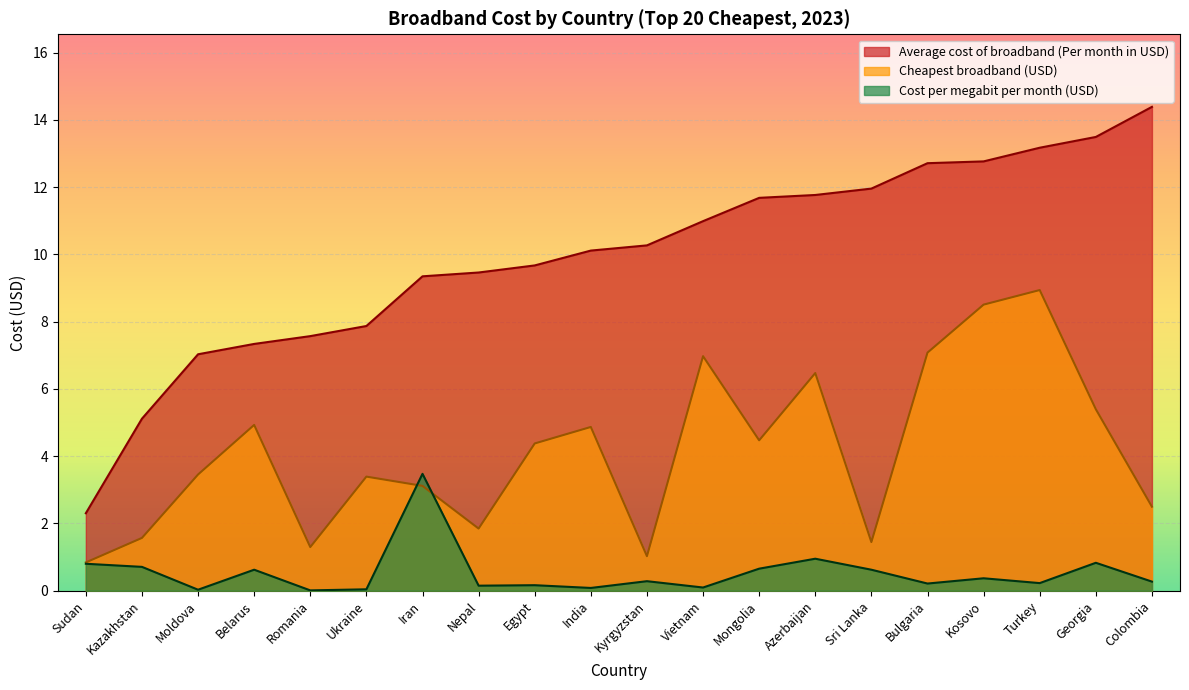

Rank the series by their average value, from highest to lowest.

Average cost of broadband (Per month in USD), Cheapest broadband (USD), Cost per megabit per month (USD)